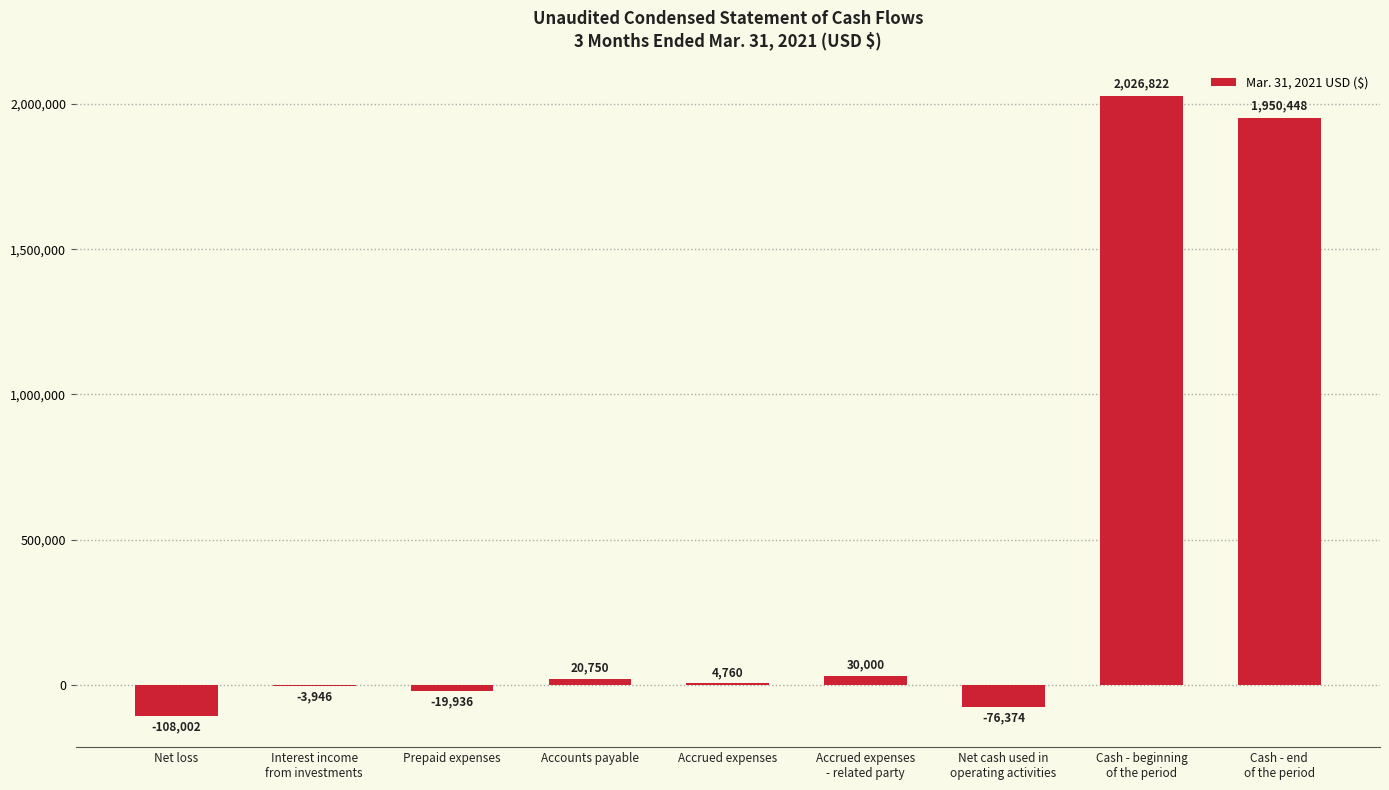

How many distinct data groups are displayed?

1